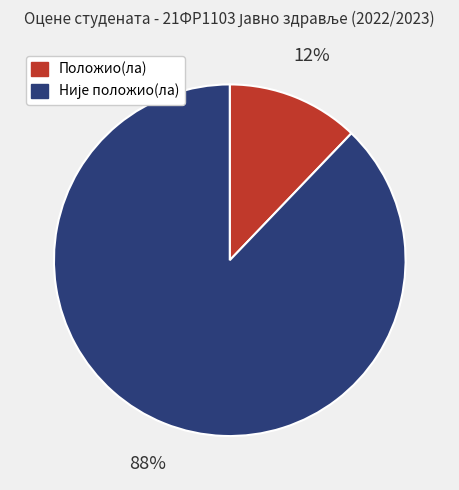

The Положио(ла) slice represents 12% of the pie. True or false?

True